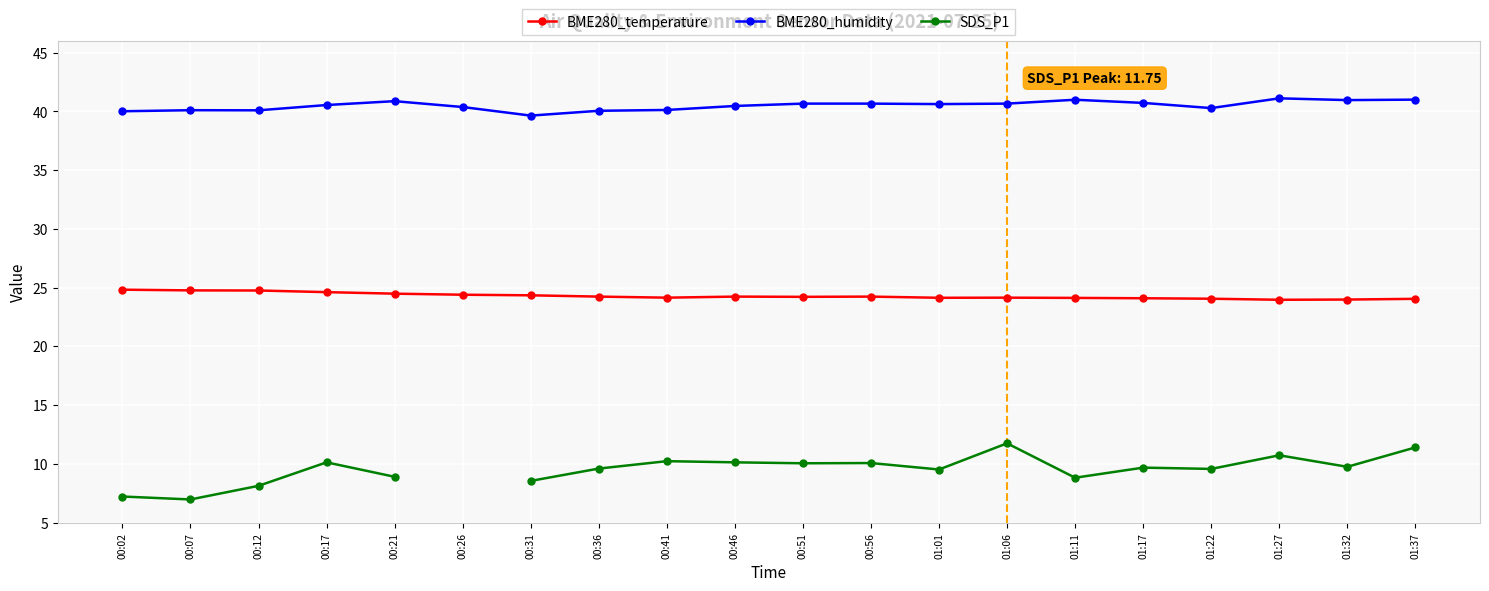

True or false: SDS_P1 has more than 0 points higher than both neighbors.

True